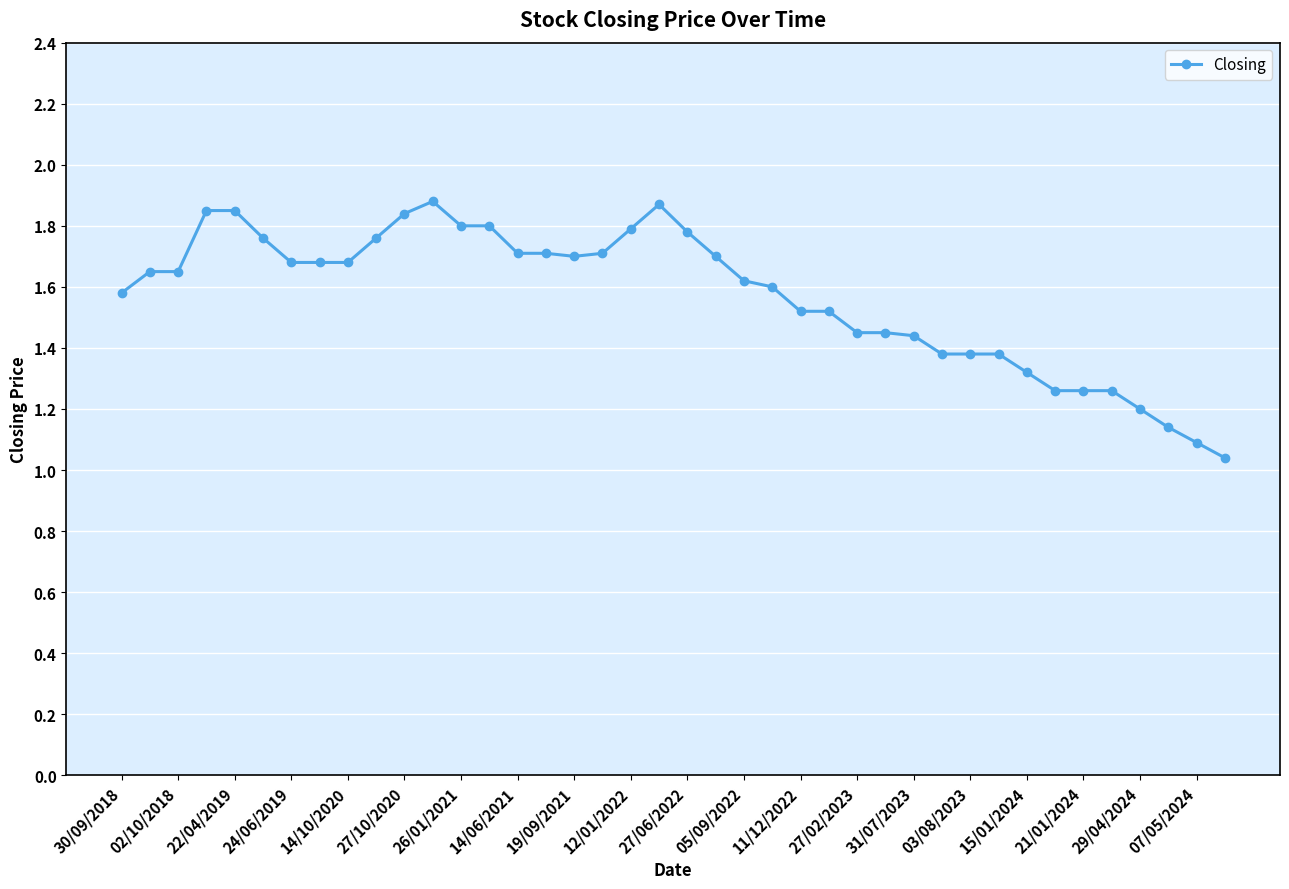

What is the difference between the maximum and minimum values?

0.8